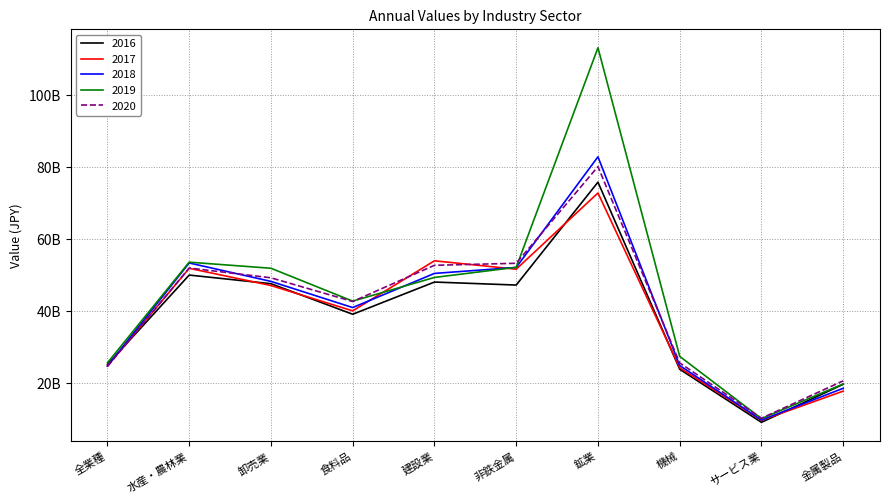

What is the lowest value of the 2020 series?

10191138000